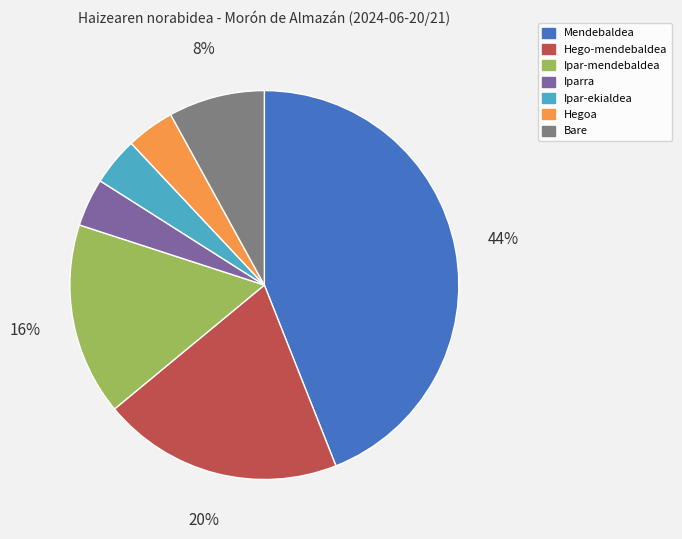

Is the sum of Ipar-mendebaldea and Hego-mendebaldea greater than half?

No